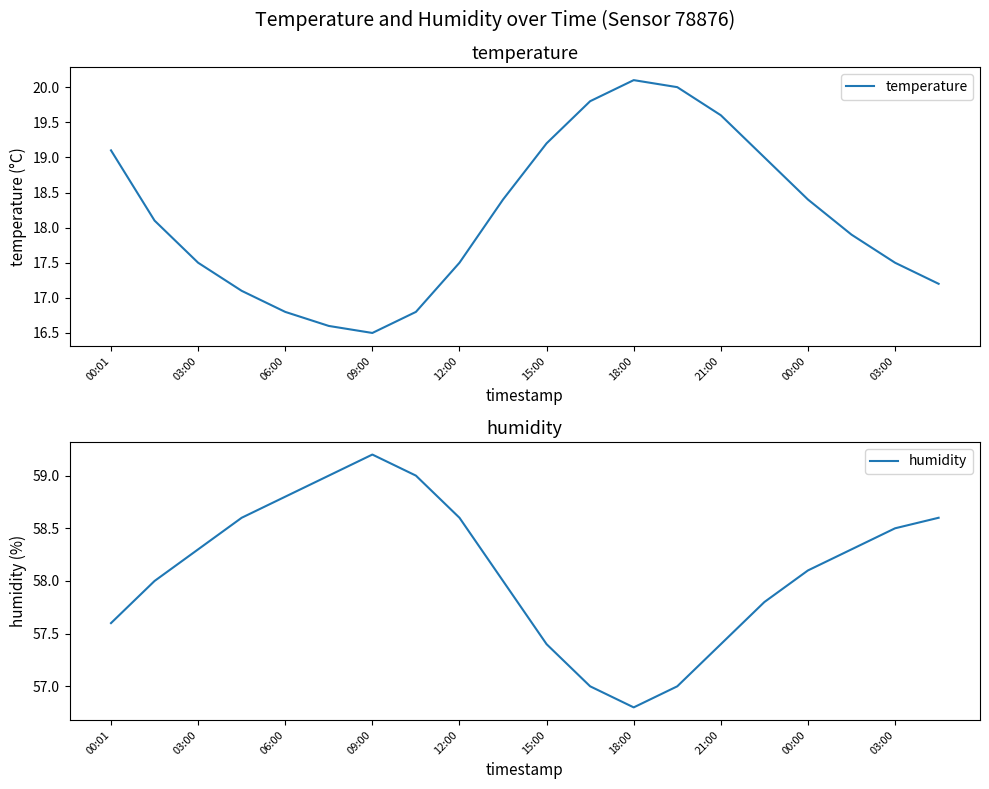

Which category has the lowest value in the temperature series?

09:00